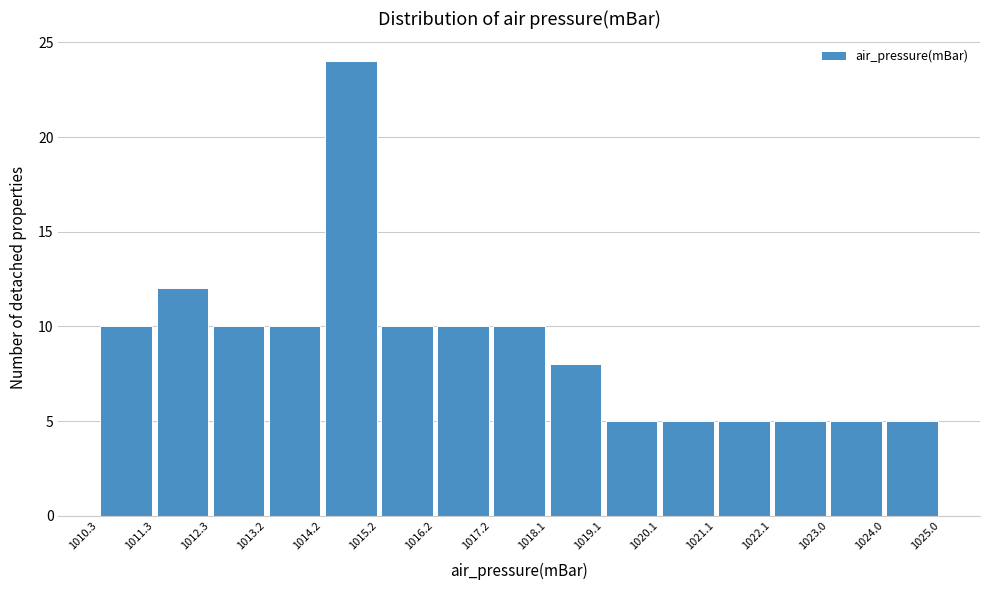

What is the height of the bar covering 1015.2 to 1016.2 on the x-axis? The values are not printed on the chart, so give them approximately, as read against the axis.

10